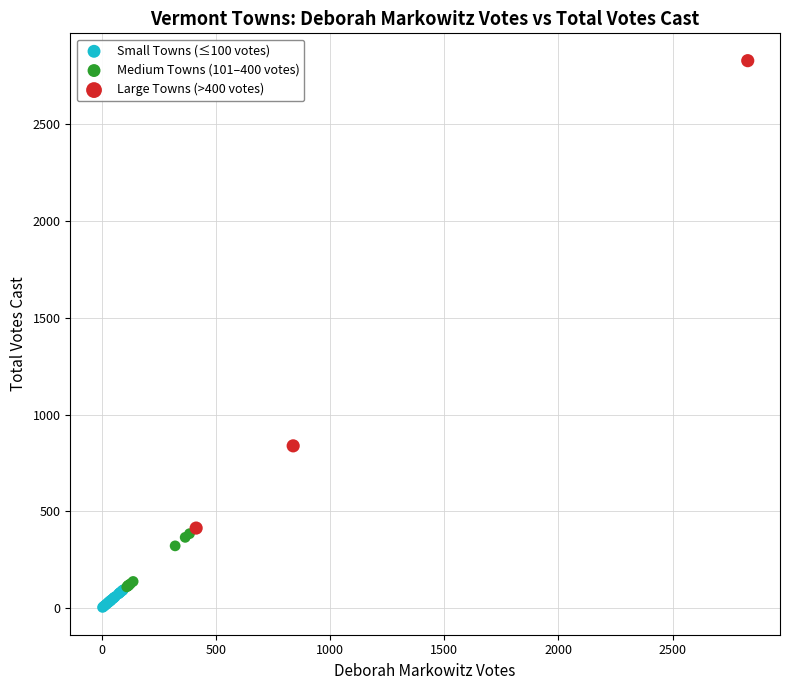

Which series contains the lowest Y value?

Small Towns (≤100 votes)